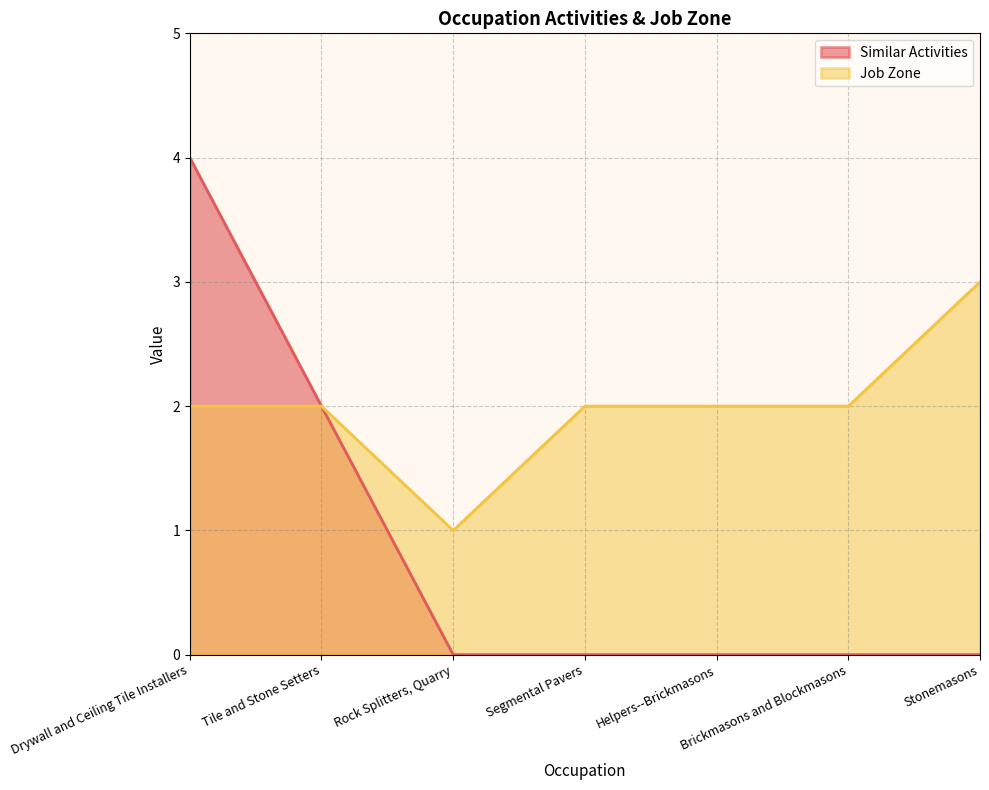

Reading left to right, what are all the values shown in this chart?

Similar Activities: 4	2	0	0	0	0	0
Job Zone: 2	2	1	2	2	2	3